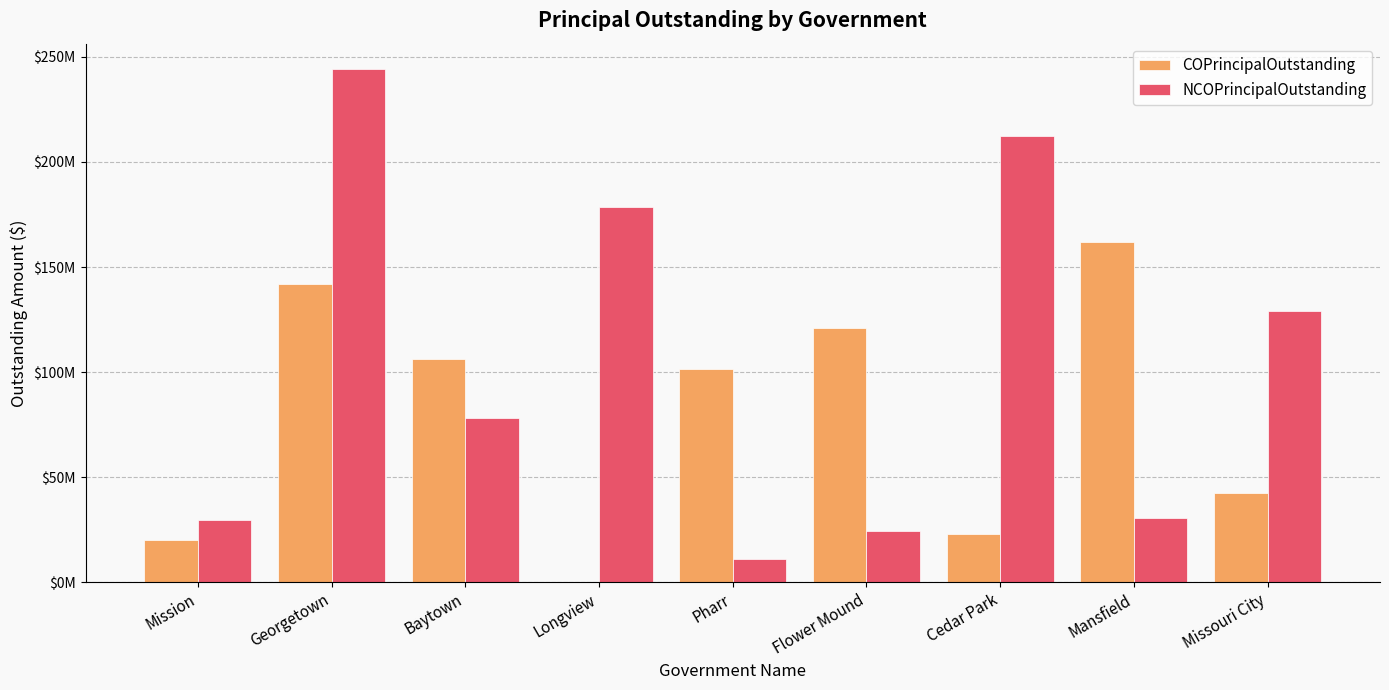

Reading left to right, extract all data points from this chart.

COPrincipalOutstanding: Mission=20040000.0	Georgetown=141715000.0	Baytown=106325000.0	Longview=0.0	Pharr=101300000.0	Flower Mound=121150000.0	Cedar Park=22945000.0	Mansfield=161725000.0	Missouri City=42500000.0
NCOPrincipalOutstanding: Mission=29445000.0	Georgetown=244075000.0	Baytown=78285000.0	Longview=178390000.0	Pharr=11187551.1	Flower Mound=24405000.0	Cedar Park=212460000.0	Mansfield=30450000.0	Missouri City=128995000.0